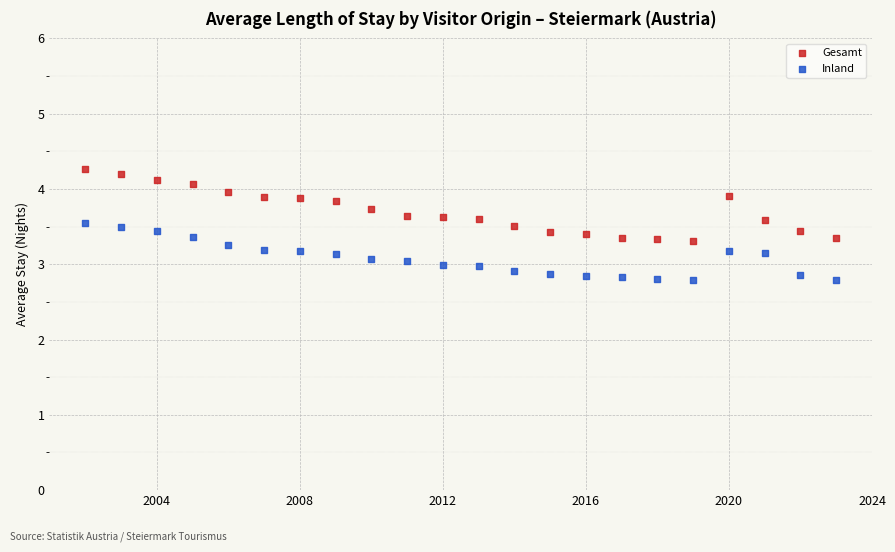

Across all data points, what is the range of X values (max minus min)?

21.0